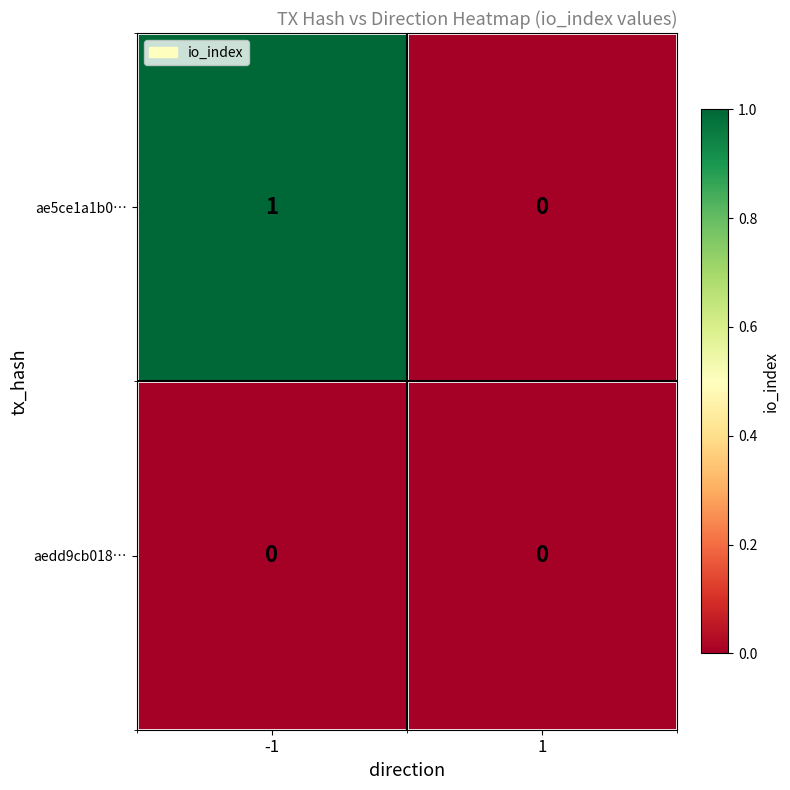

At which category is the sum across all series the highest?

-1